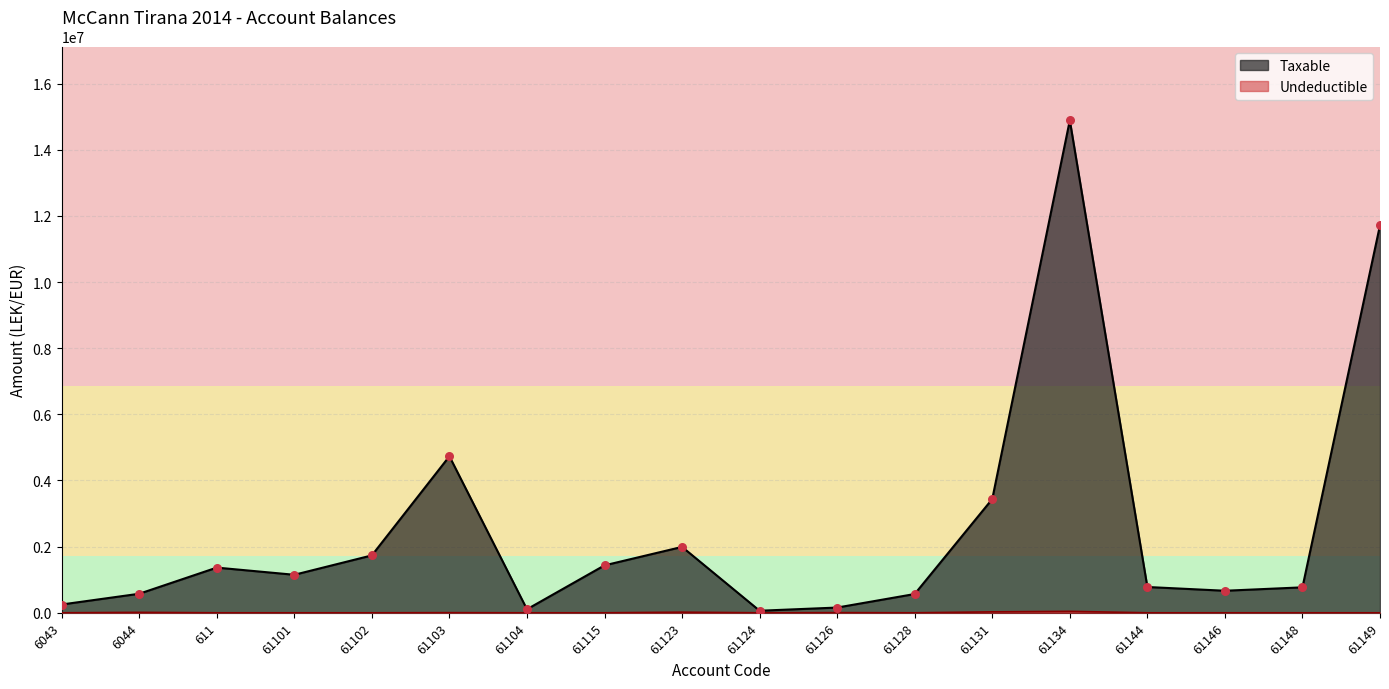

What are all the series names shown in the legend?

Taxable, Undeductible